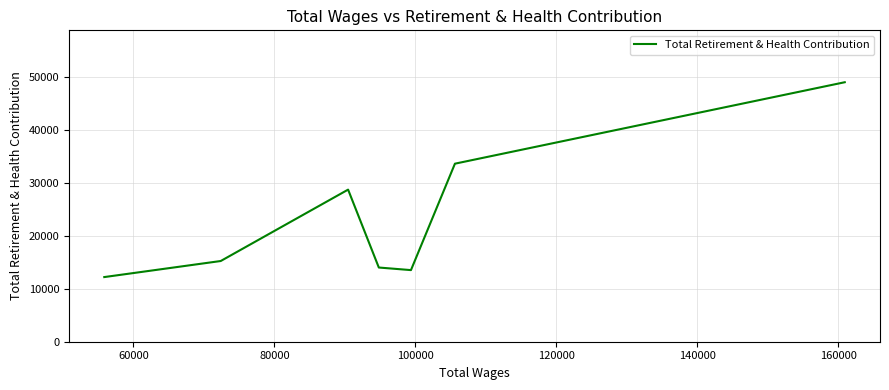

The chart shows a value of 16753 at 160000. True or false?

False